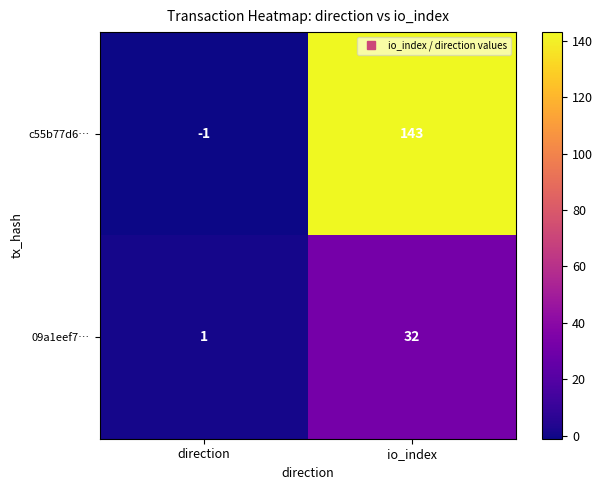

Rank the series by their average value, from highest to lowest.

c55b77d6…, 09a1eef7…